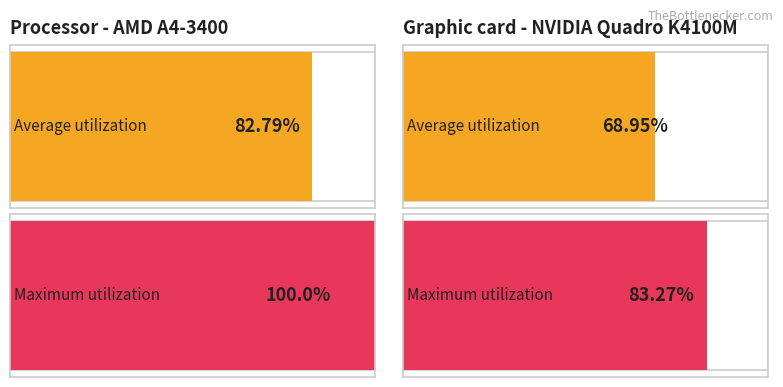

List the series in order of their peak value, highest first.

Maximum utilization, Average utilization